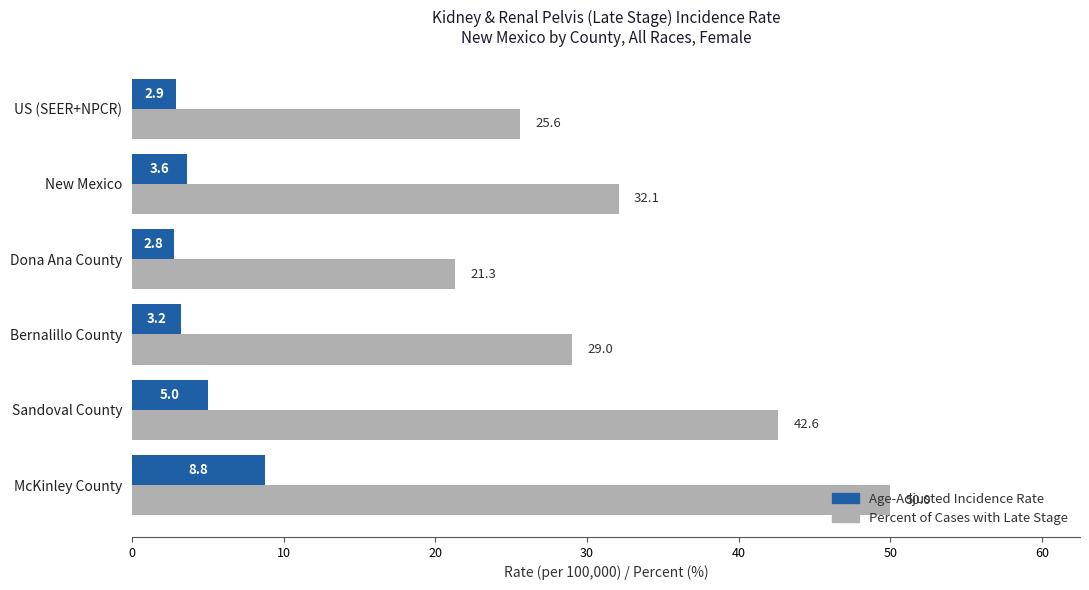

The value of Percent of Cases with Late Stage at McKinley County is 50.0. True or false?

True